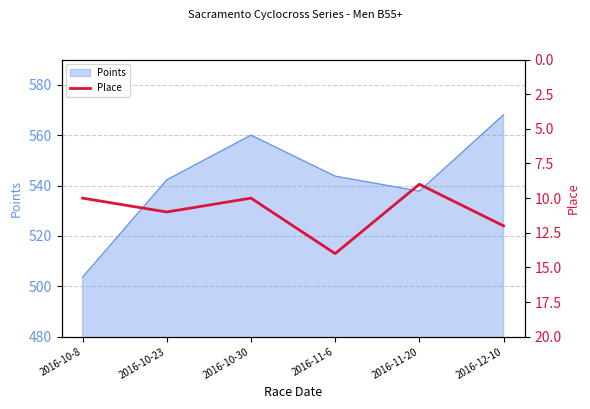

What is the lowest value of the Points series?

503.7